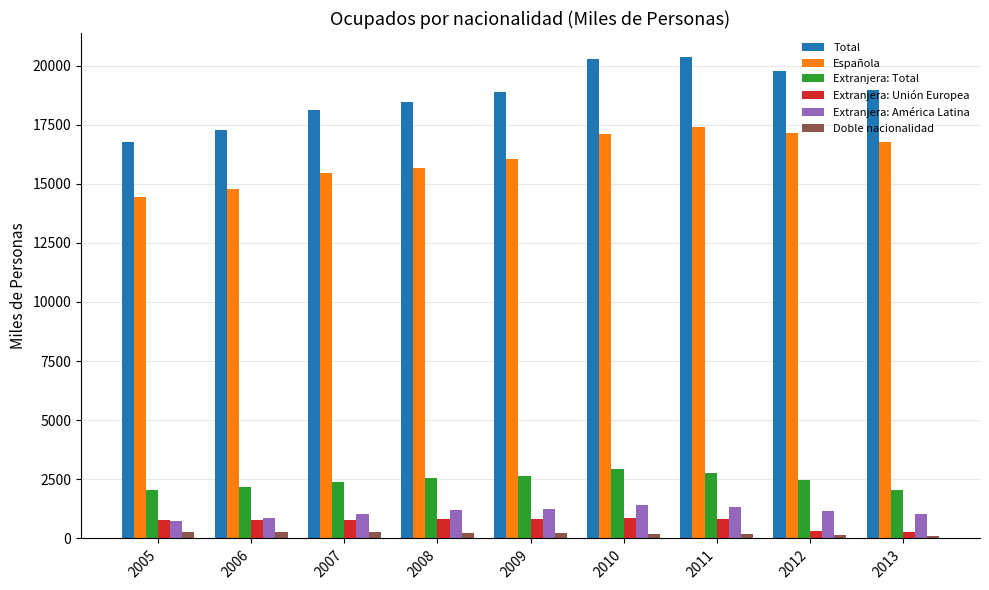

The Extranjera: América Latina series shows 708.7 at 2010. True or false?

False